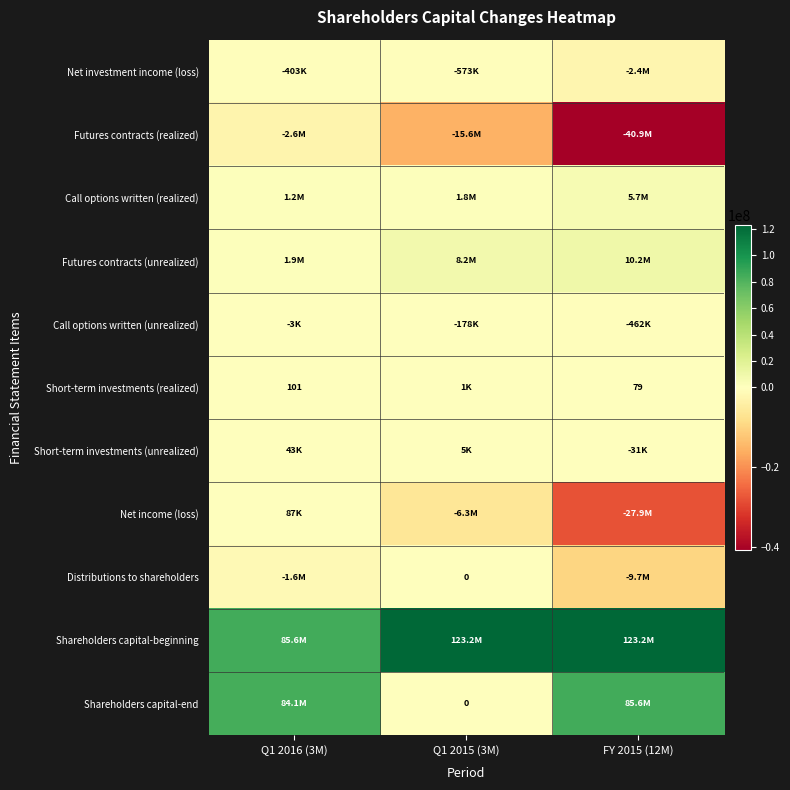

What is the difference between the highest and lowest values at Q1 2016 (3M)?

88252993